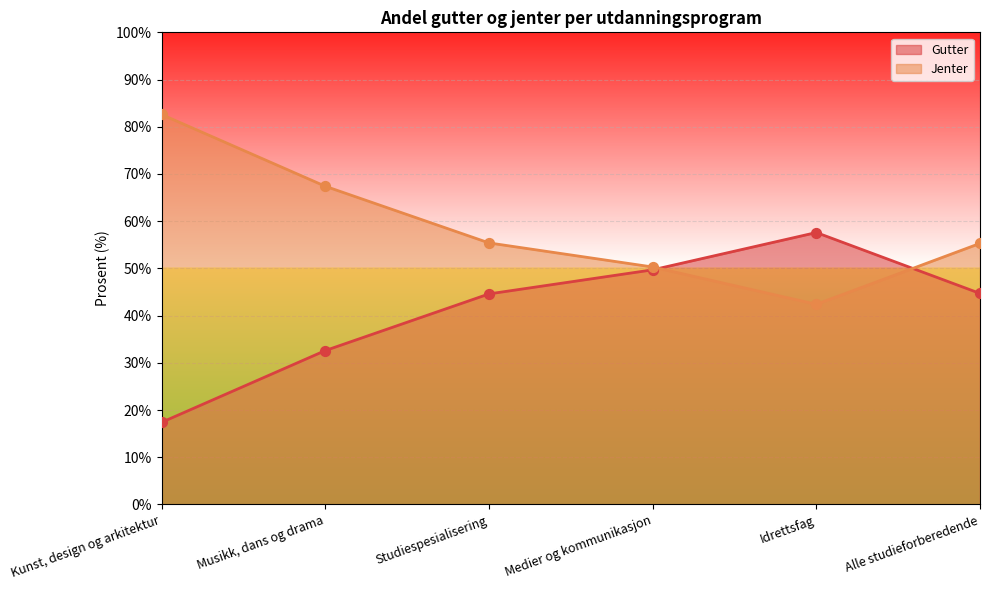

What are all the series names shown in the legend?

Gutter, Jenter